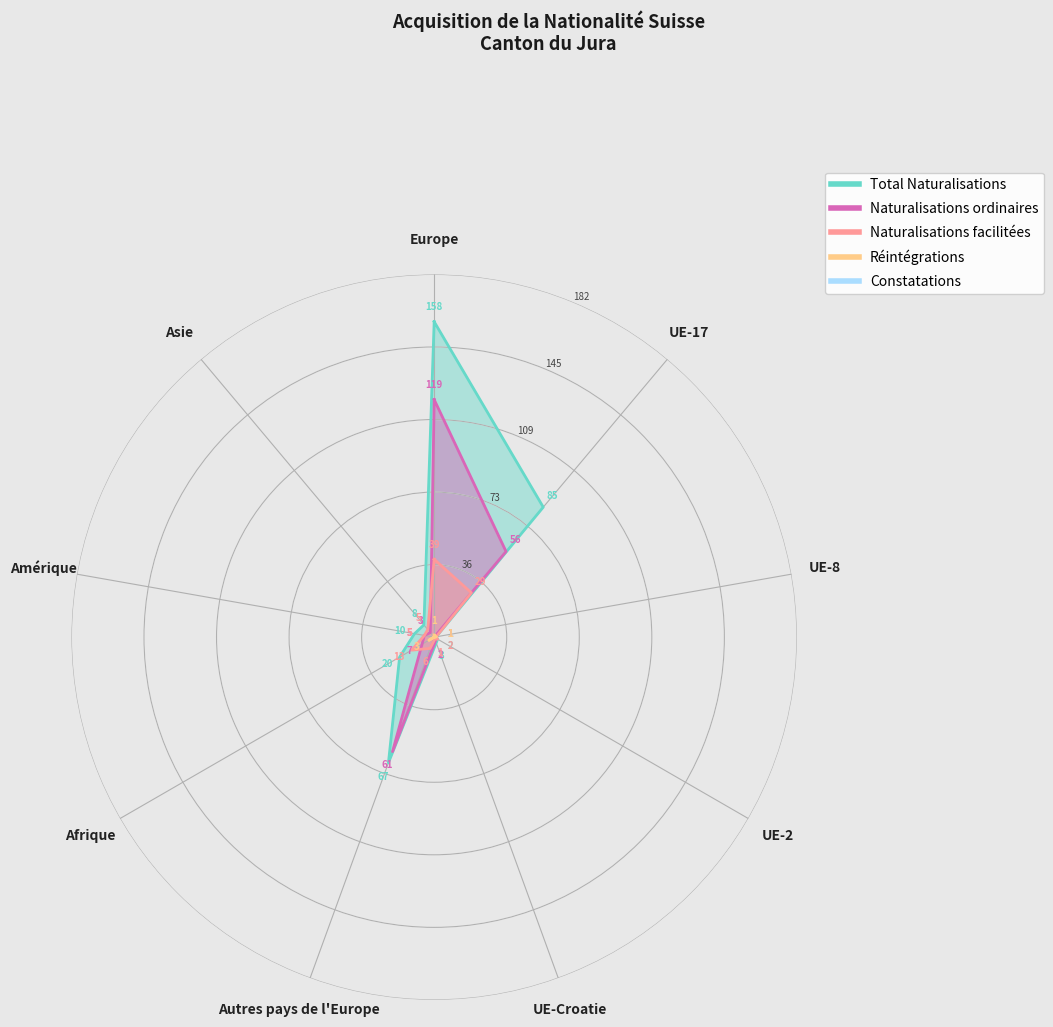

What is the label of the 4th point from the left?

UE-2